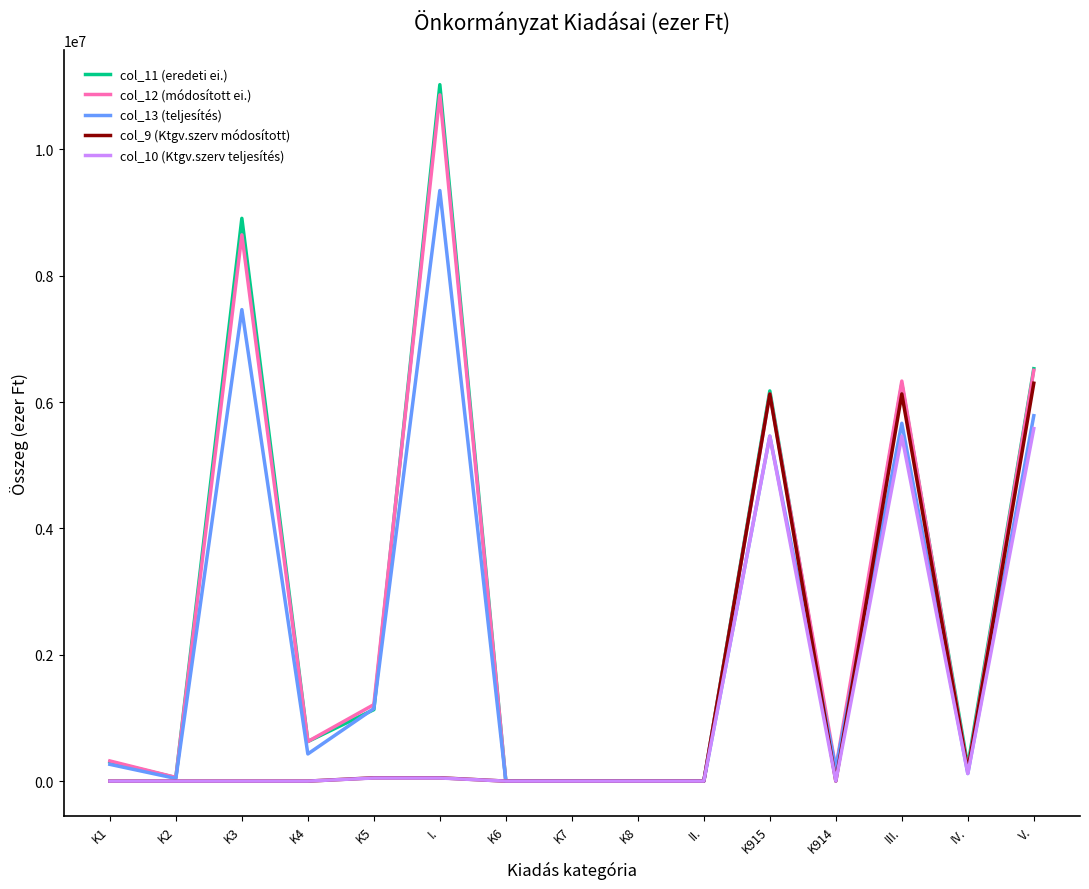

At which category does the chart reach its peak across all series?

I.